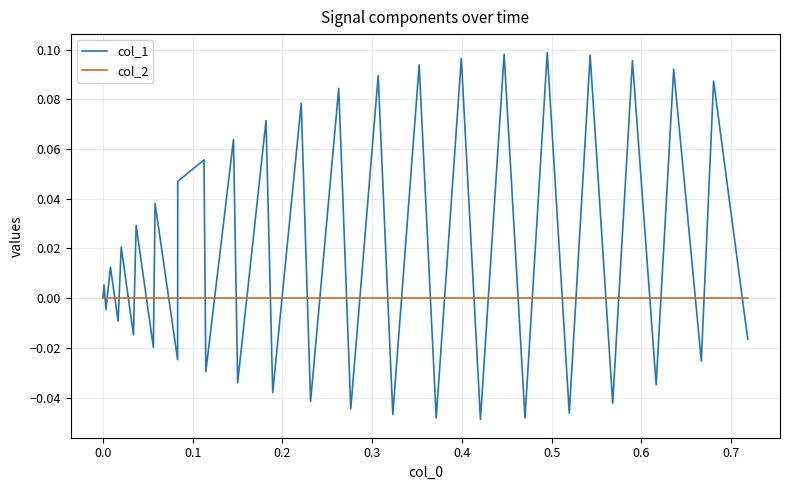

List the series in order of their overall mean, highest first.

col_1, col_2